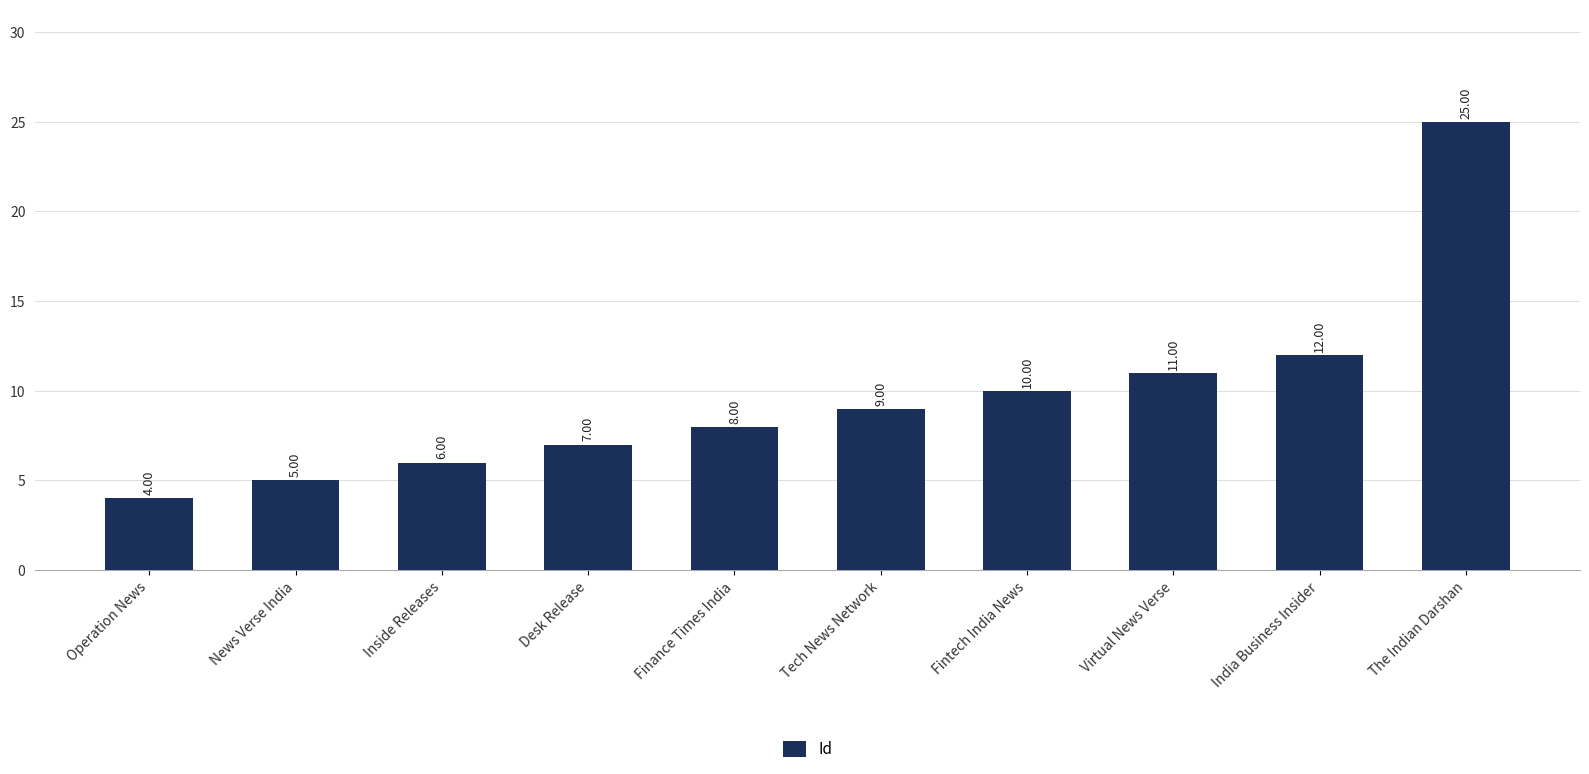

What is the difference between the maximum and minimum values?

21